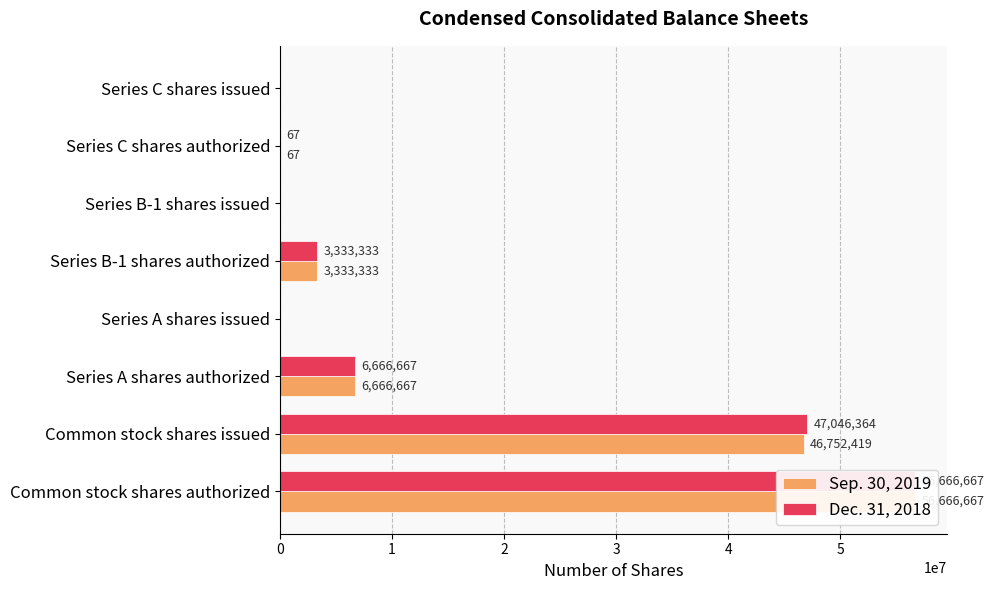

Rank the series by their average value, from lowest to highest.

Sep. 30, 2019, Dec. 31, 2018